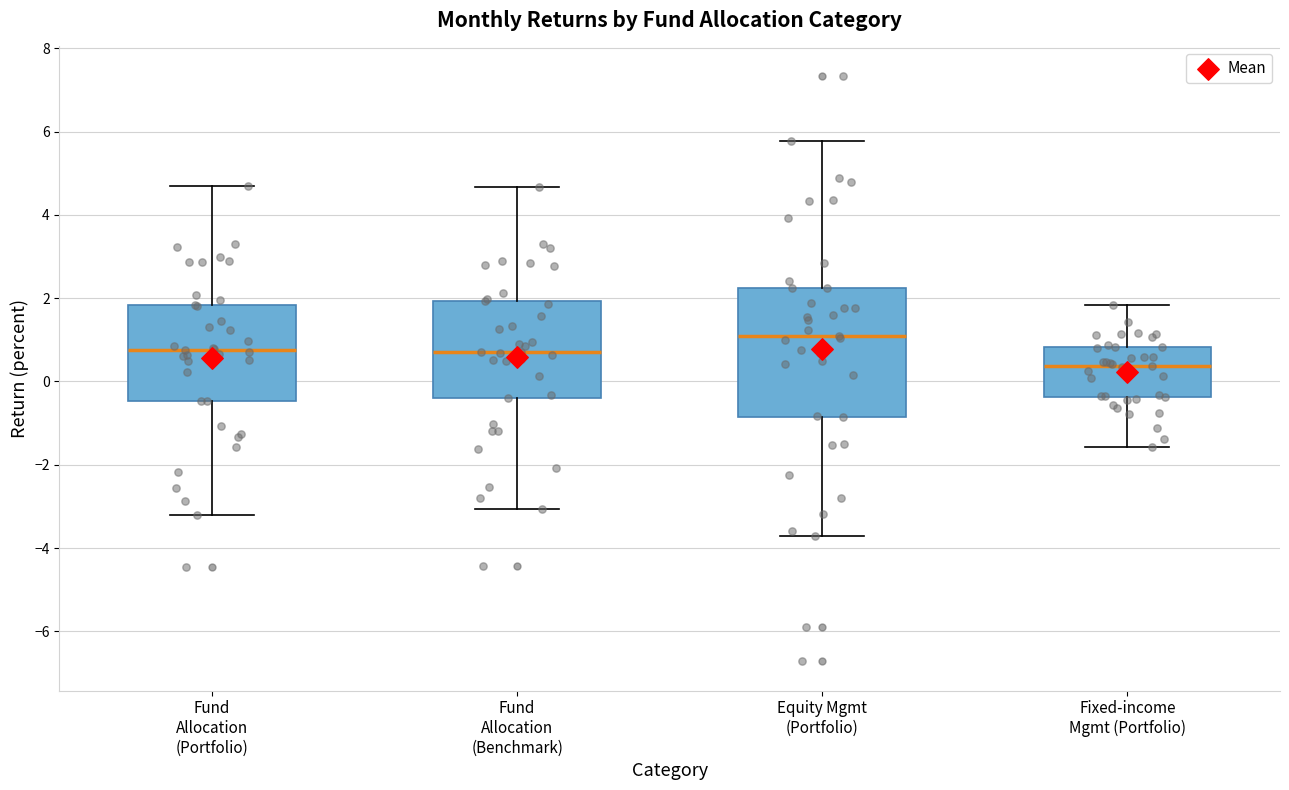

Comparing the boxes themselves (not the whiskers), which one is the tallest?

Equity Mgmt (Portfolio)